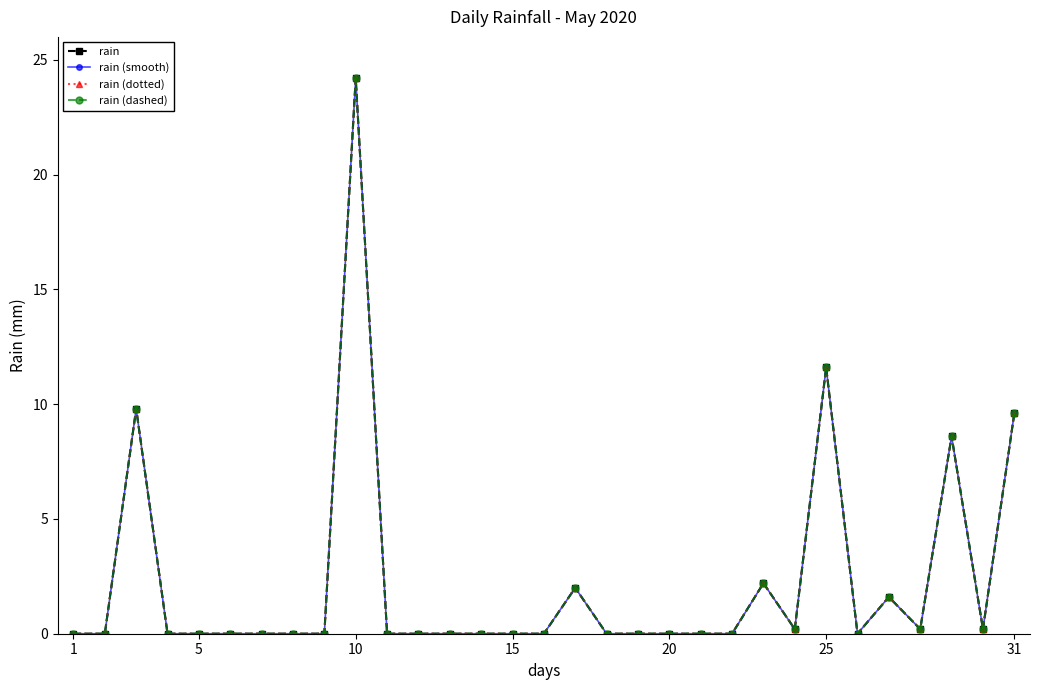

Which series has the largest total across all categories?

rain